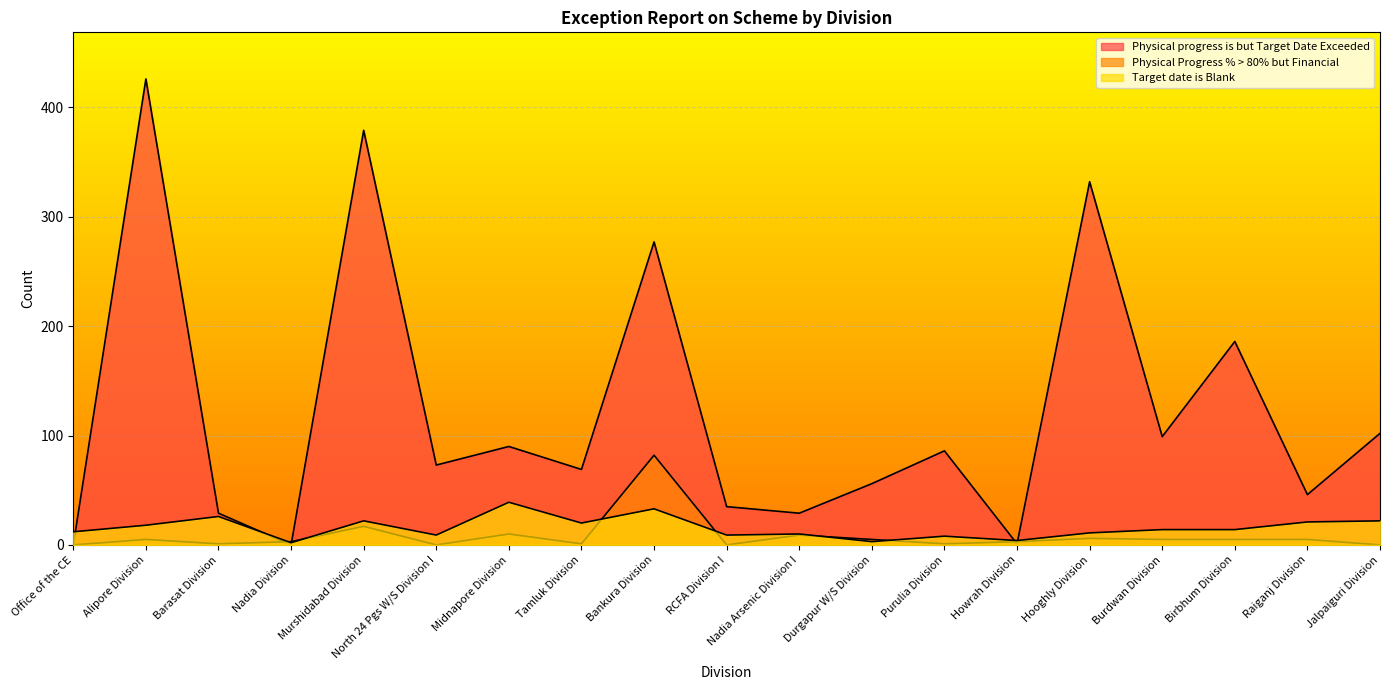

Which label corresponds to the smallest value in the chart?

Office of the CE